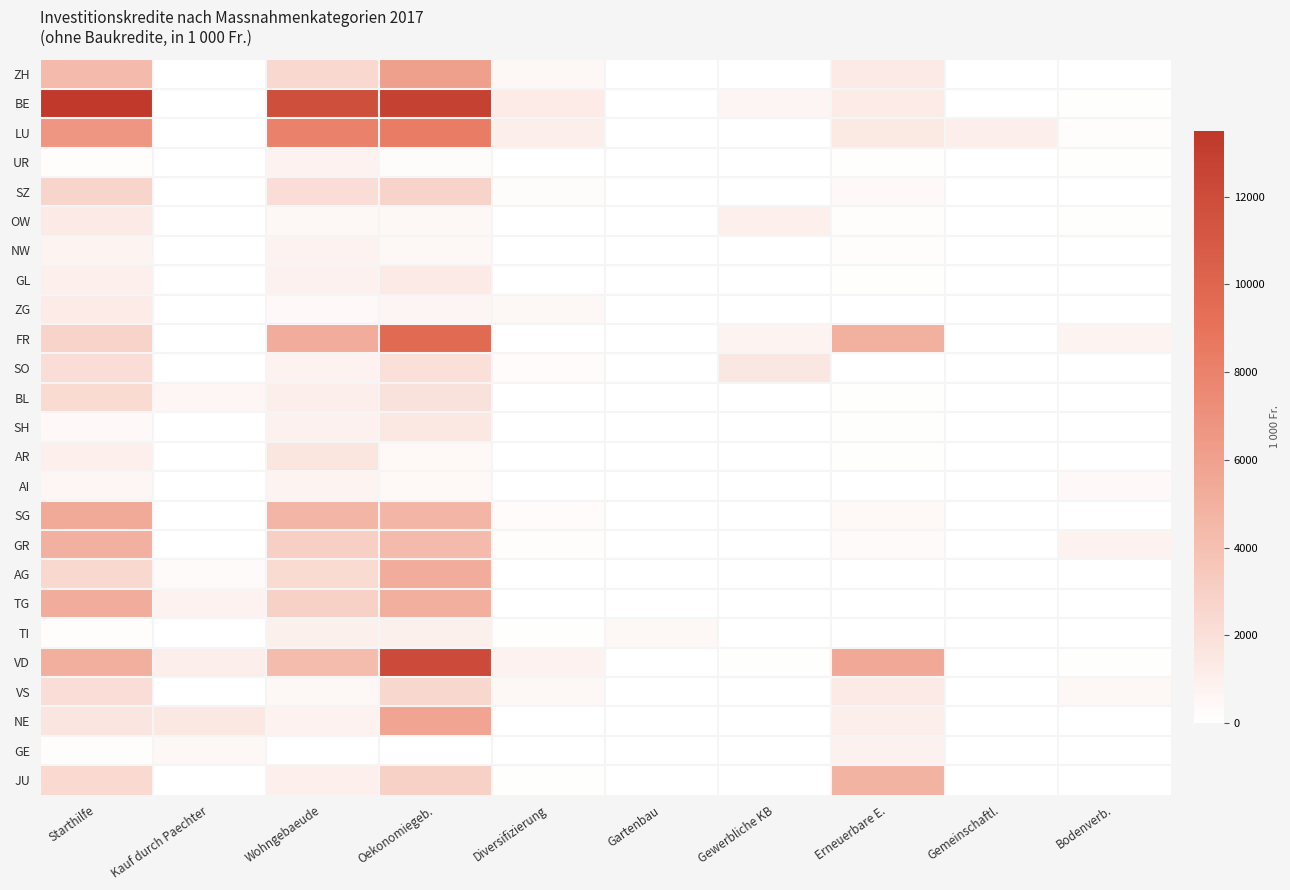

Which series has the largest total across all categories?

BE